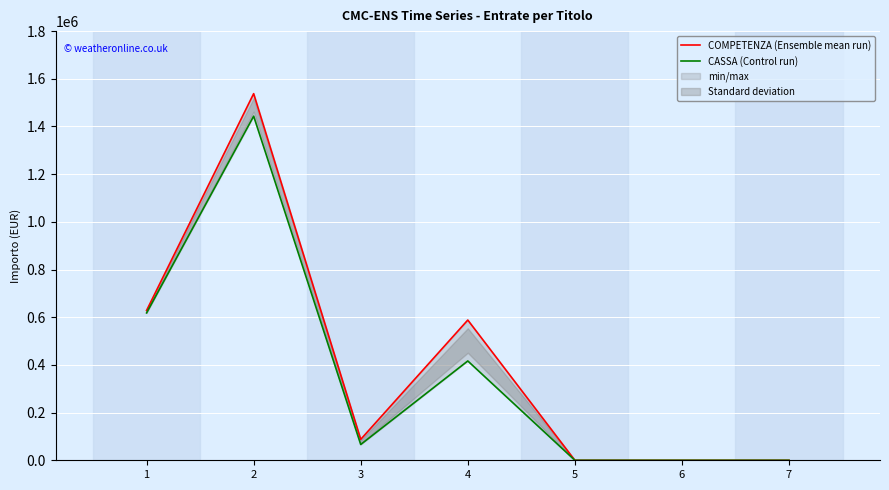

True or false: CASSA (Control run) and COMPETENZA (Ensemble mean run) intersect in this chart.

False